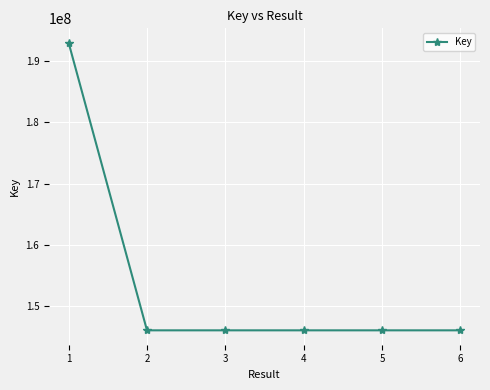

What is the greatest value displayed?

193052740